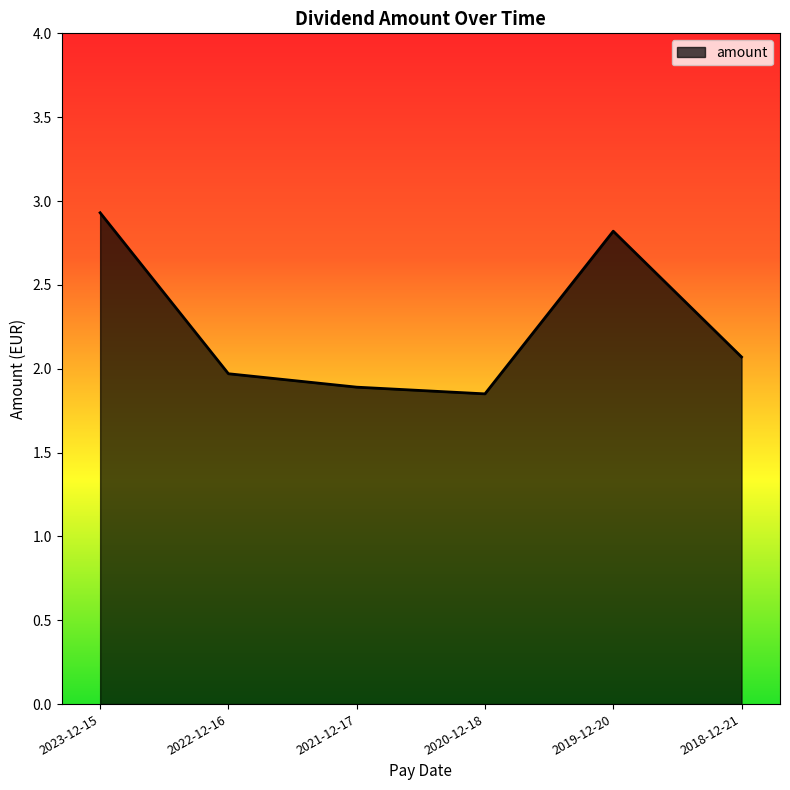

What is the average value?

2.3